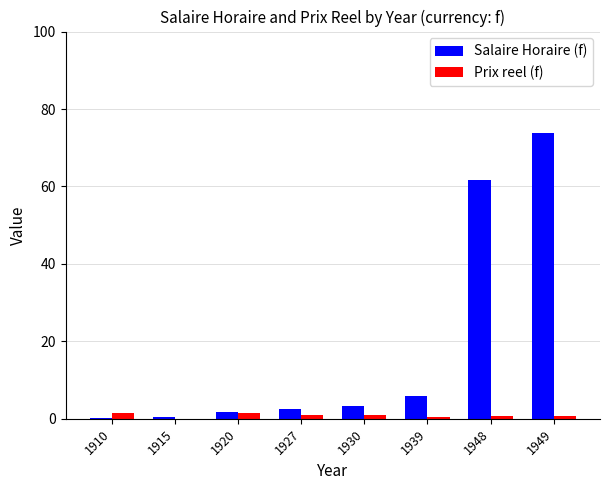

At which category is the sum across all series the highest?

1949